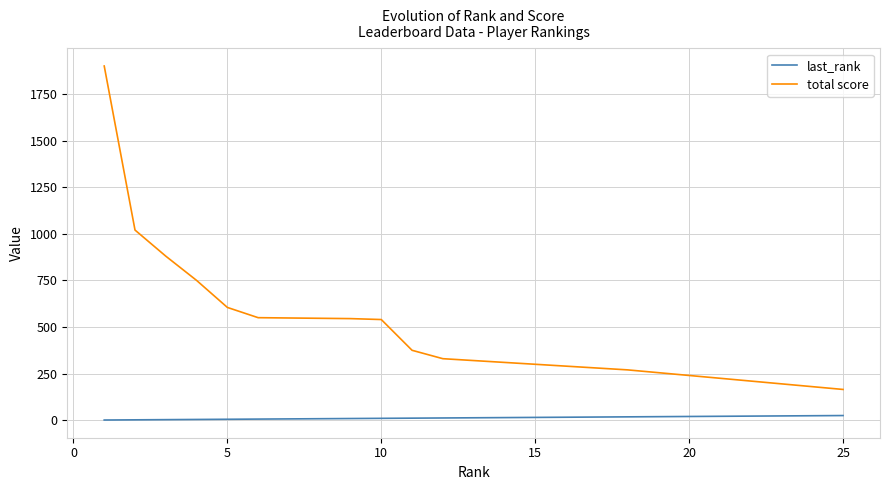

Does the chart display data point markers on the line(s)?

No